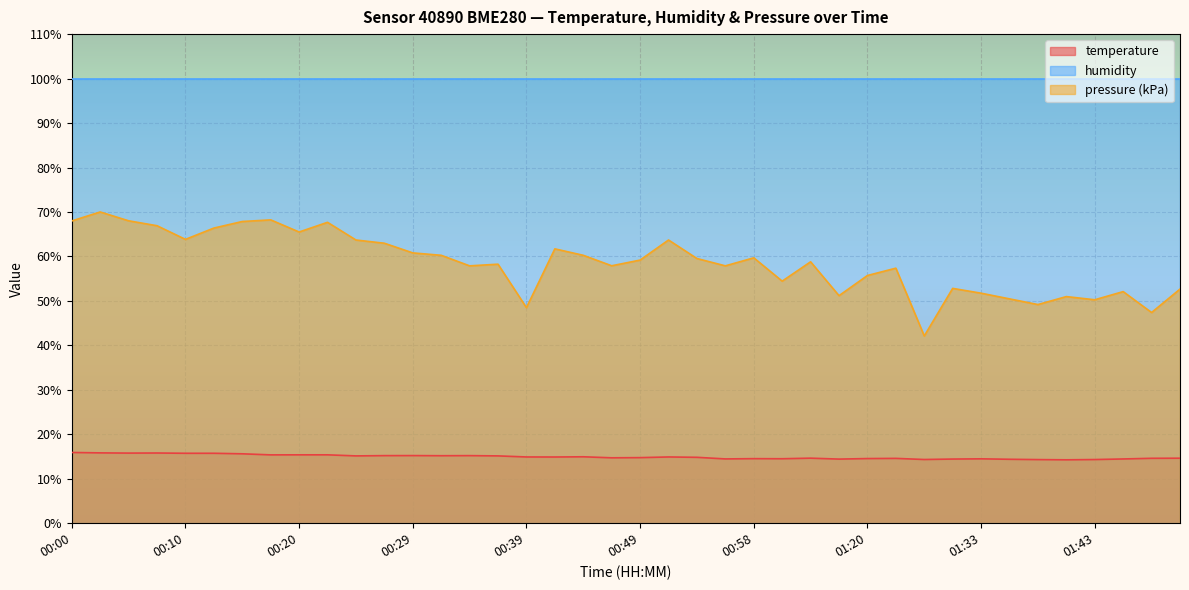

The value of pressure_kpa at 00:00 is 34.0. True or false?

False